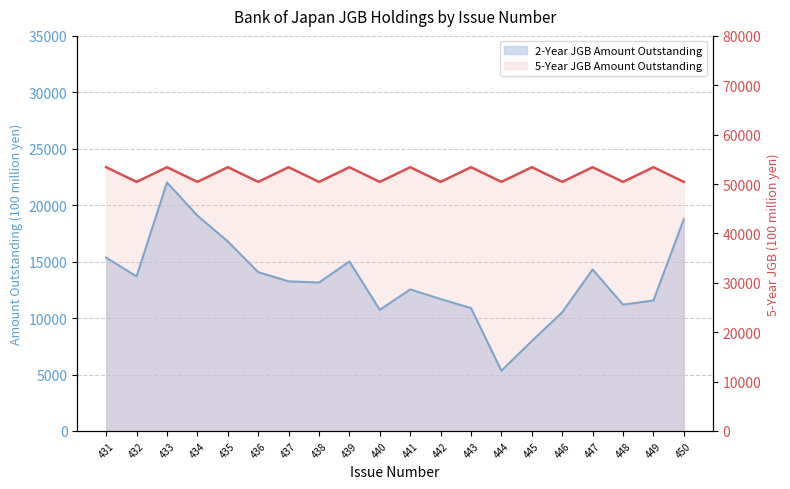

What is the minimum value shown in the chart?

5340